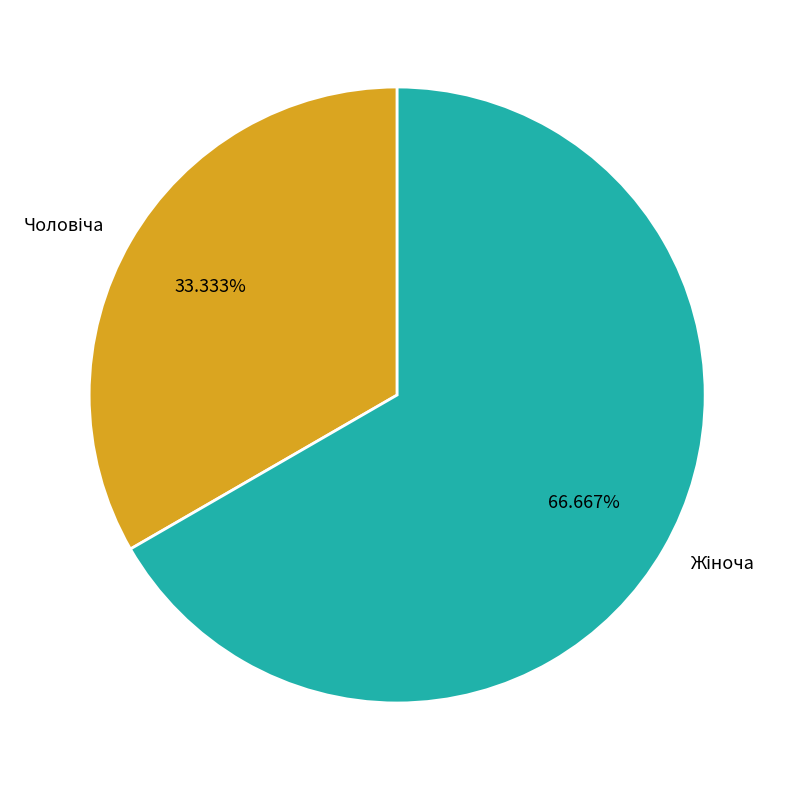

To the nearest percent, what is the combined percentage of Жіноча and Чоловіча?

100%